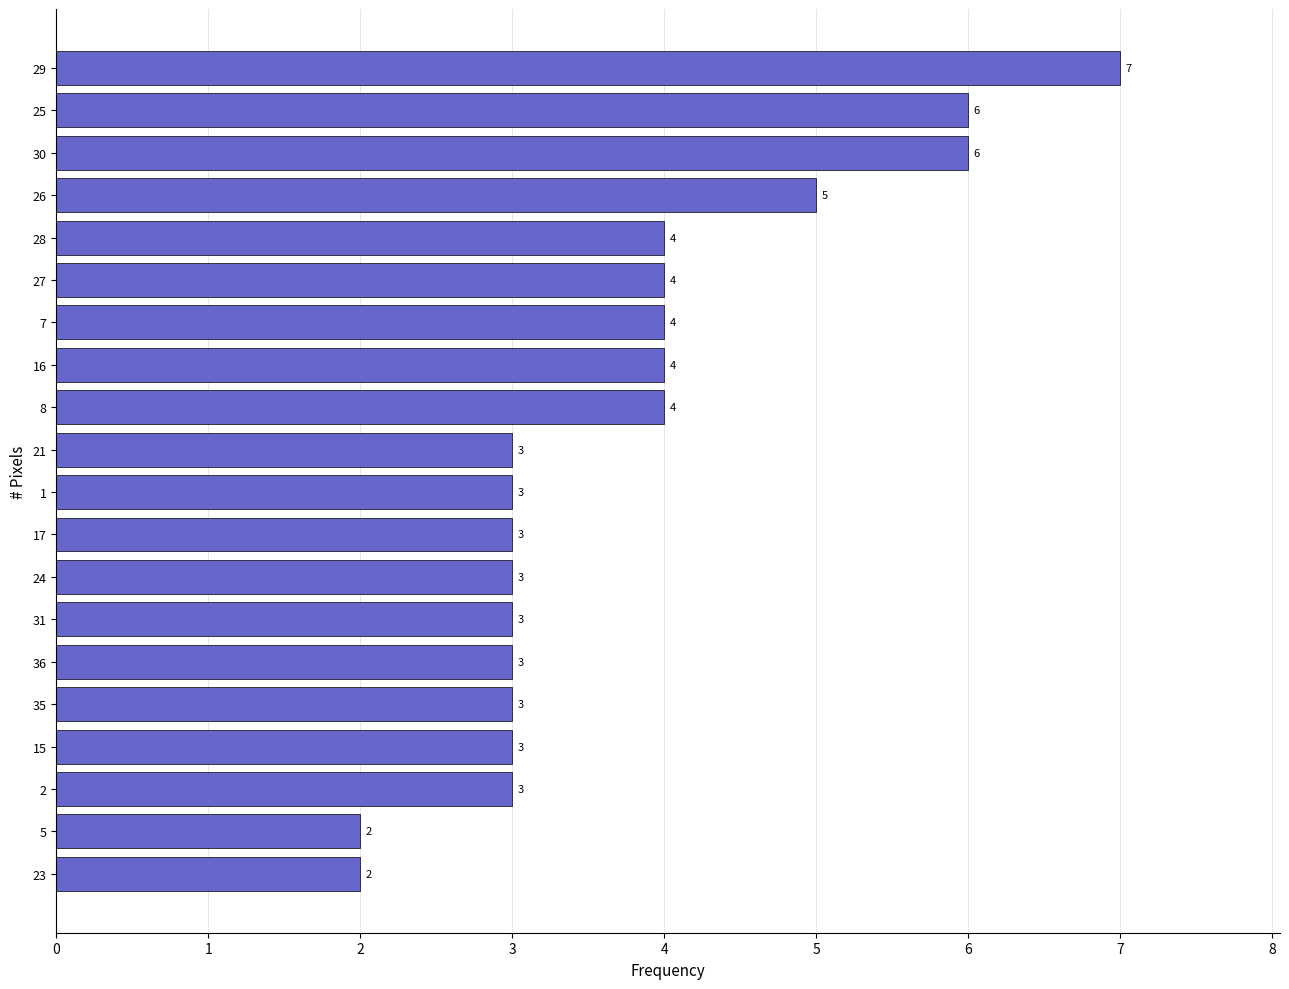

The value at 26 is 8. True or false?

False